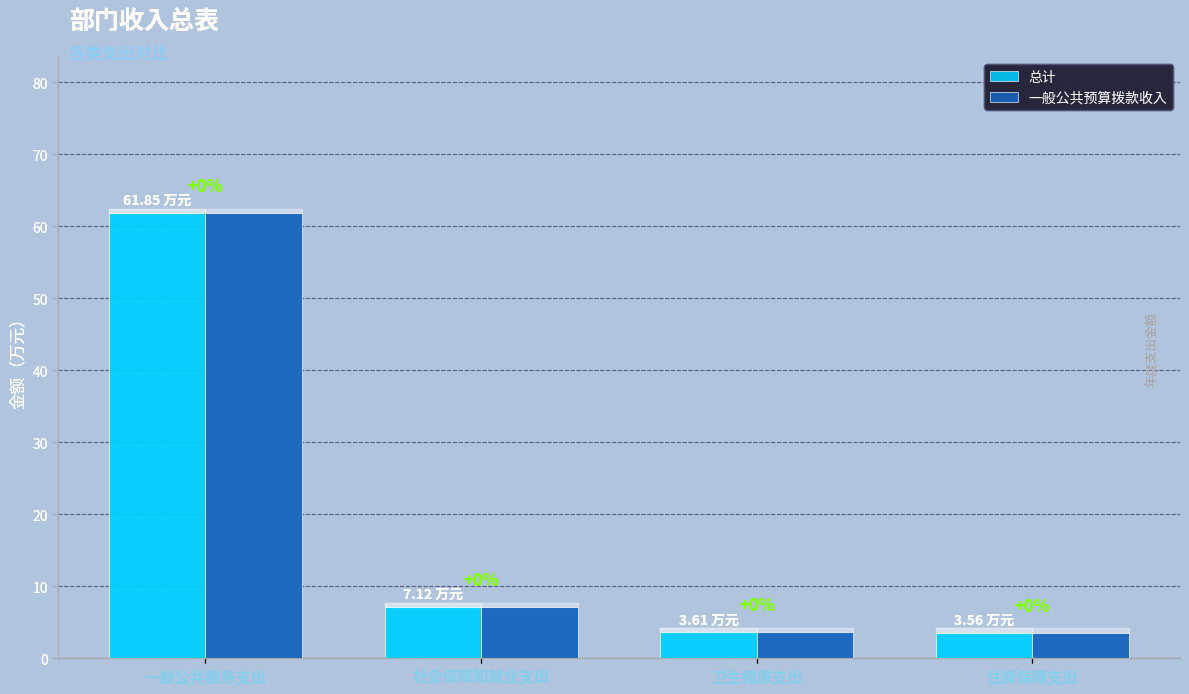

How many groups of bars are there?

4